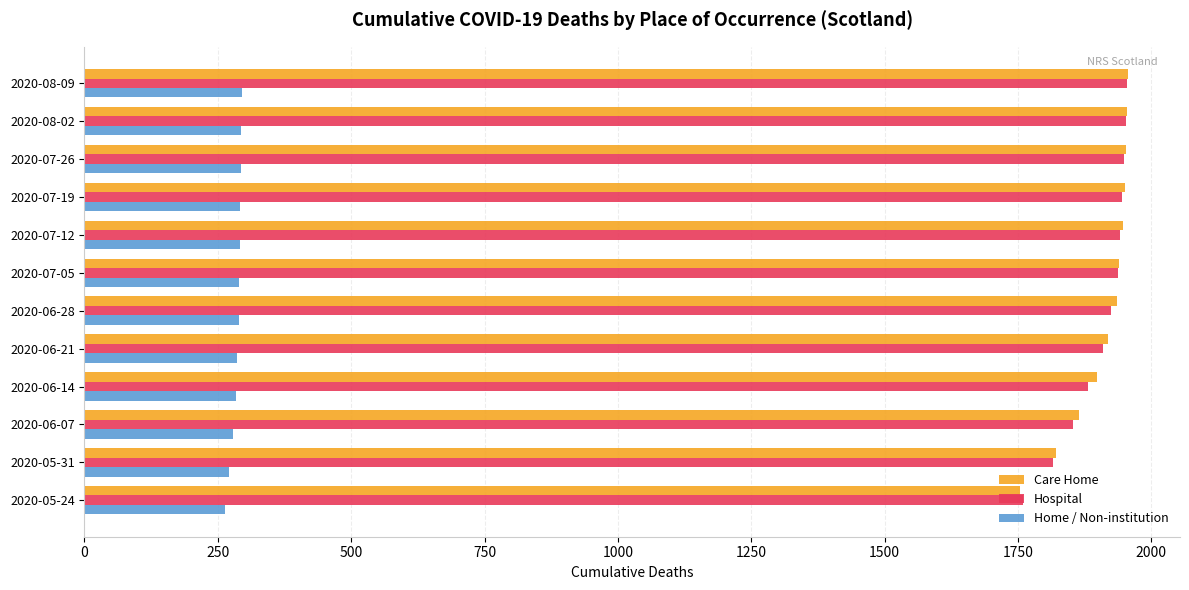

What is the sum of all Hospital values?

22825